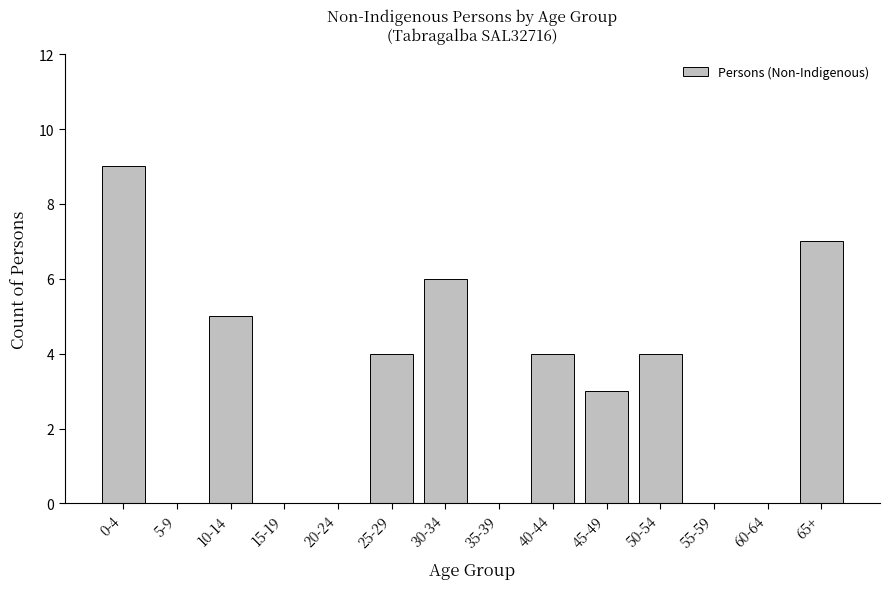

Reading left to right, transcribe all the data shown in this chart.

0-4=9	5-9=0	10-14=5	15-19=0	20-24=0	25-29=4	30-34=6	35-39=0	40-44=4	45-49=3	50-54=4	55-59=0	60-64=0	65+=7